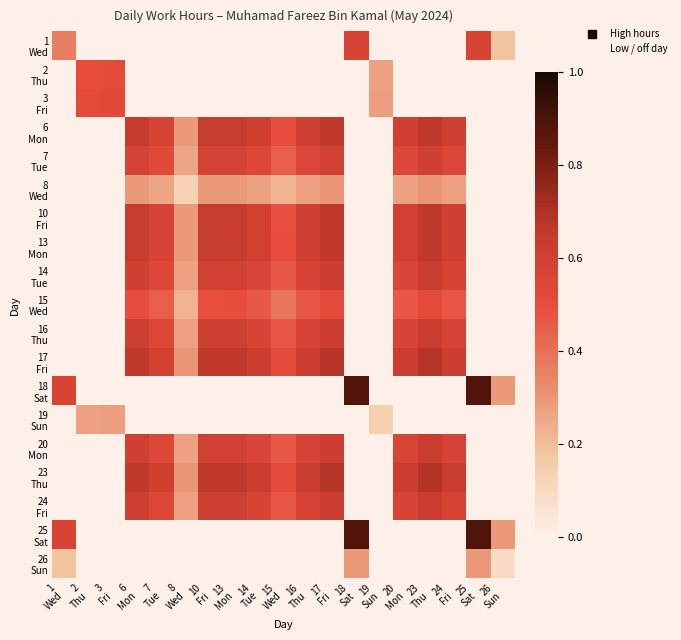

How many series are shown in this chart?

19